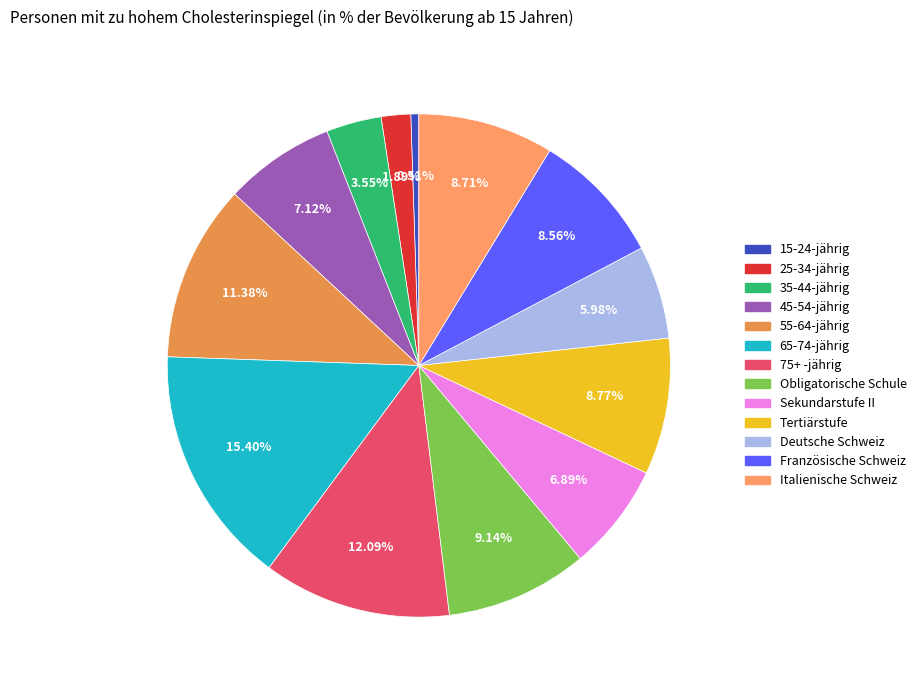

What is the ratio of the value at 75+ -jährig to the value at Obligatorische Schule?

1.3